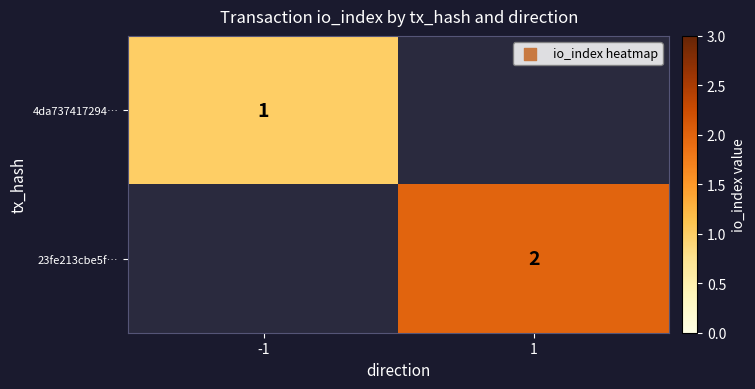

The 4da737417294… series shows 1 at -1. True or false?

True